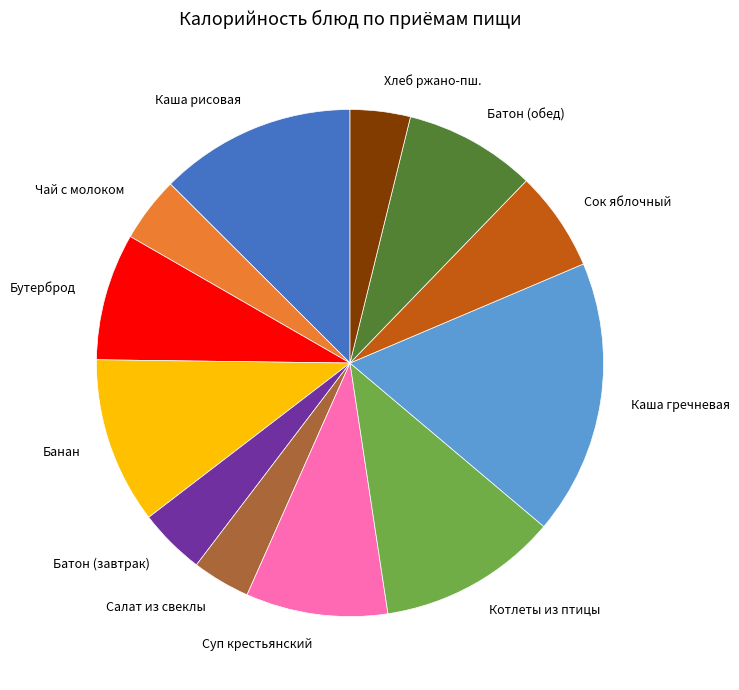

Is there any slice that represents more than half of the pie?

No